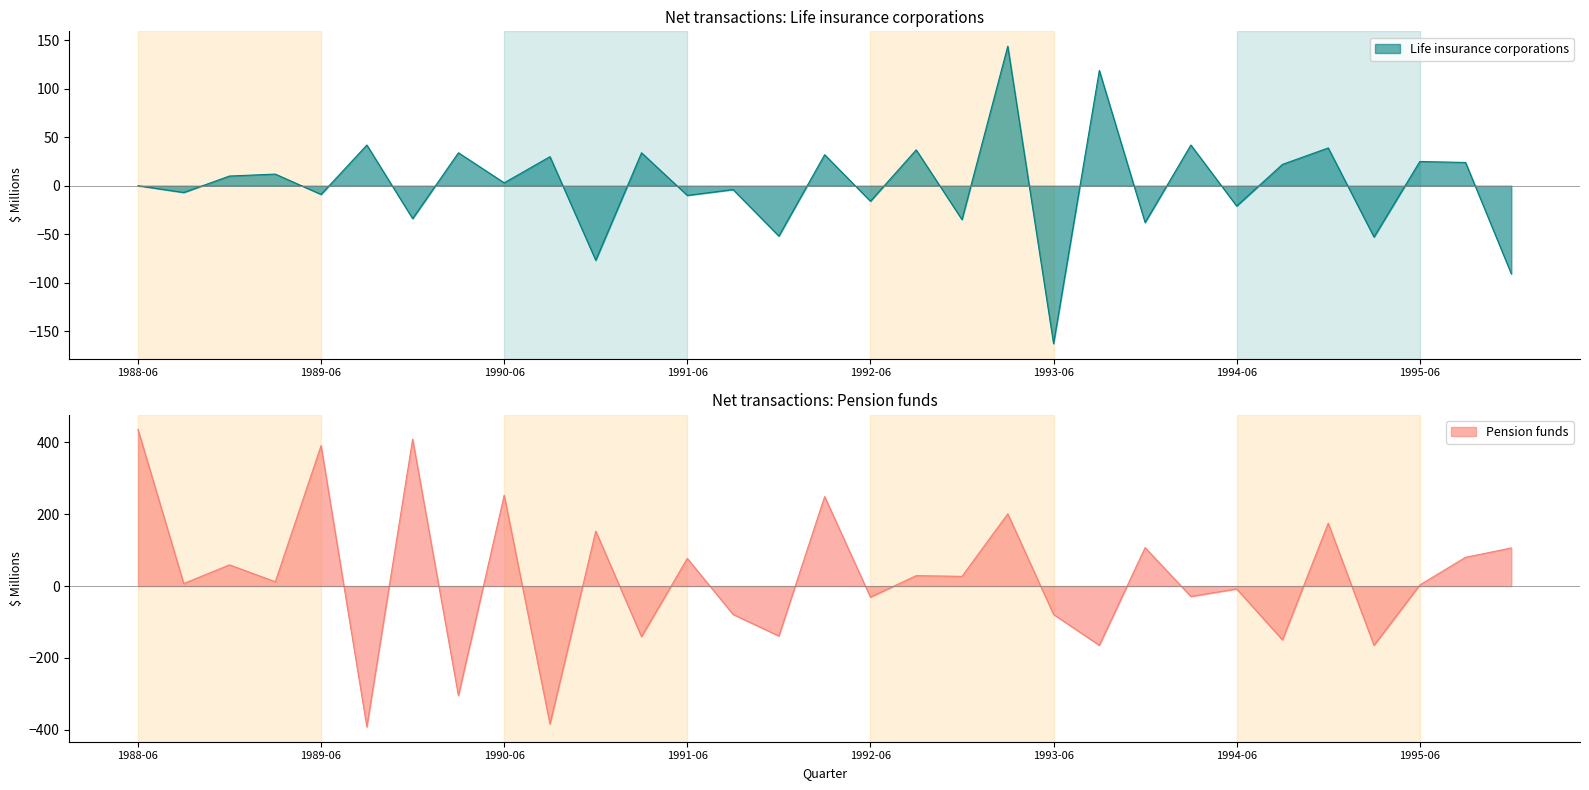

Which category has the lowest value in the Life insurance corporations series?

1993-06